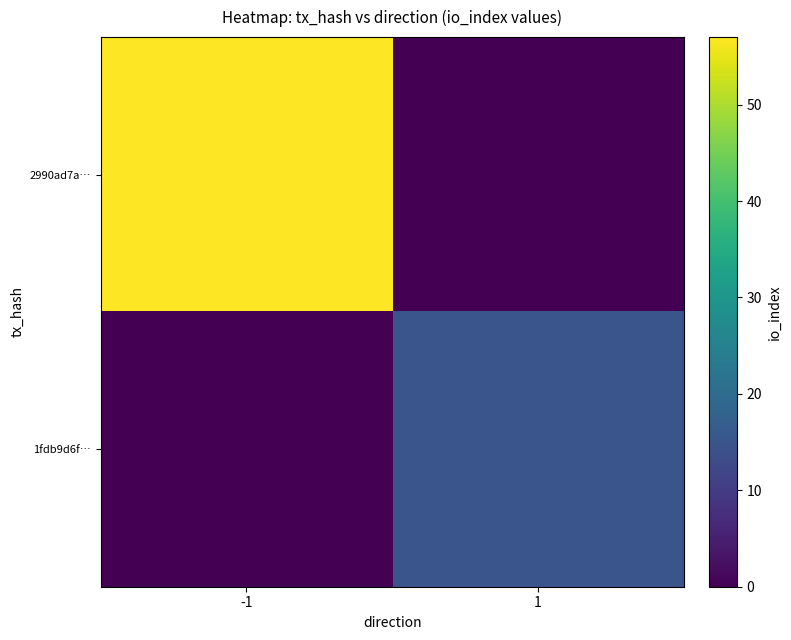

The value of 2990ad7a… at -1 is 101. True or false?

False